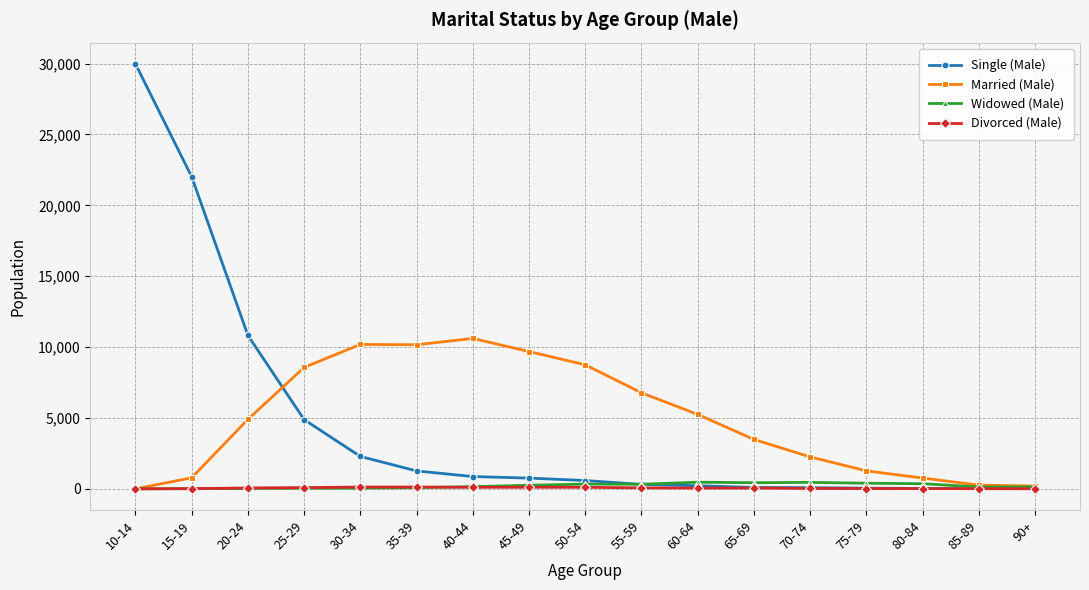

What is the sum of the Married (Male) values at 55-59 and 35-39?

16944